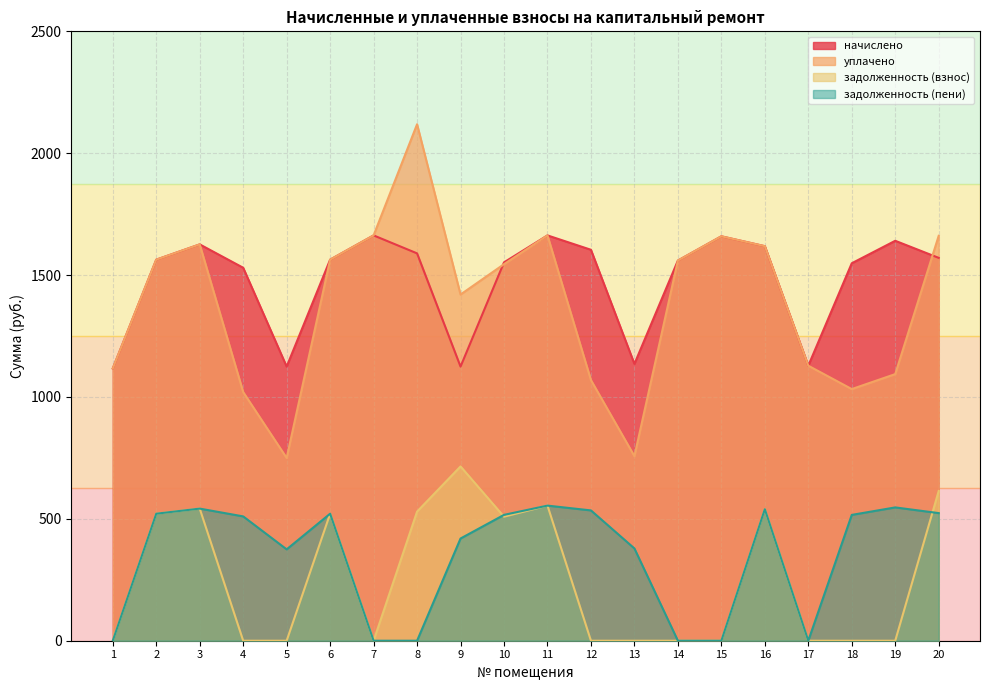

Rank the series by their maximum value, from highest to lowest.

уплачено, начислено, задолженность (взнос), задолженность (пени)